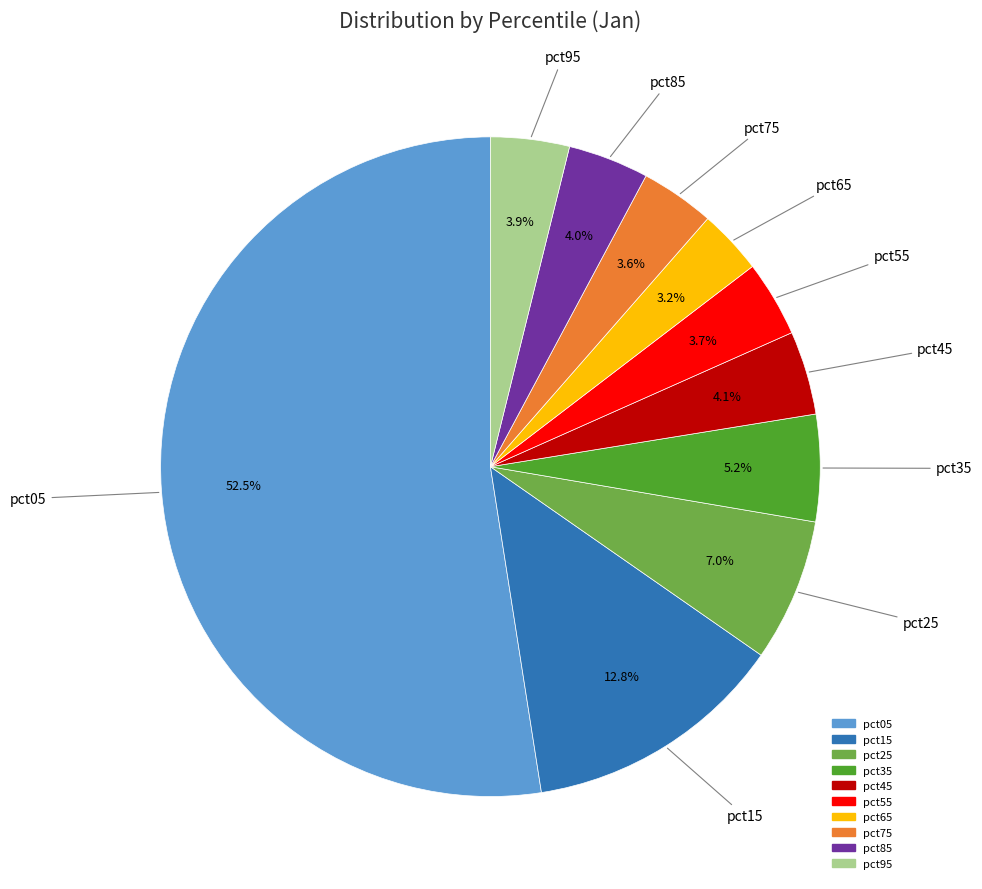

The pct25 slice represents 7% of the pie. True or false?

True